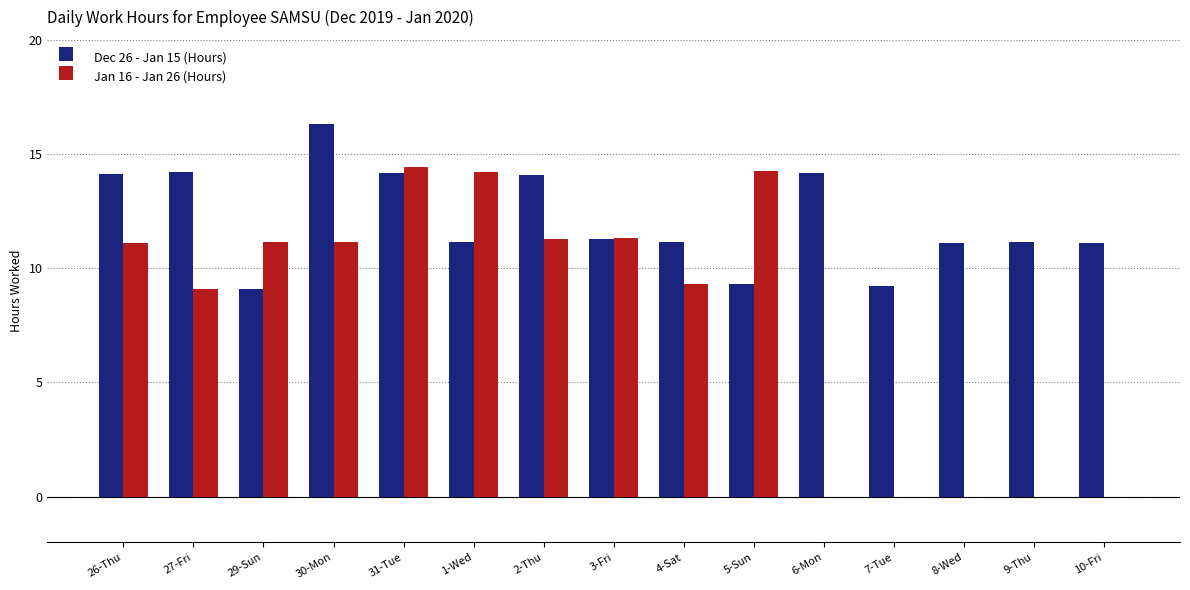

What is the maximum value for Jan 16 - Jan 26 (Hours)?

14.4